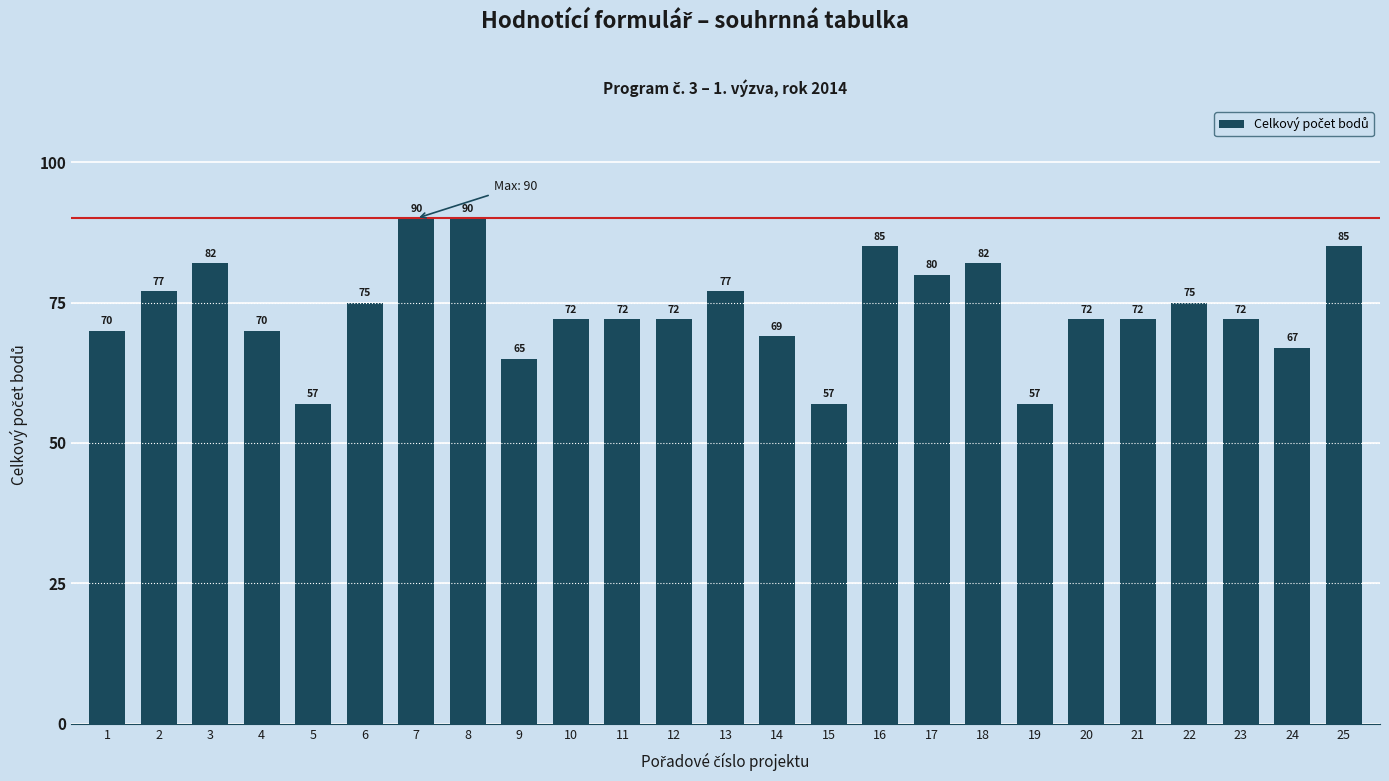

What is the difference between the maximum and minimum values?

33